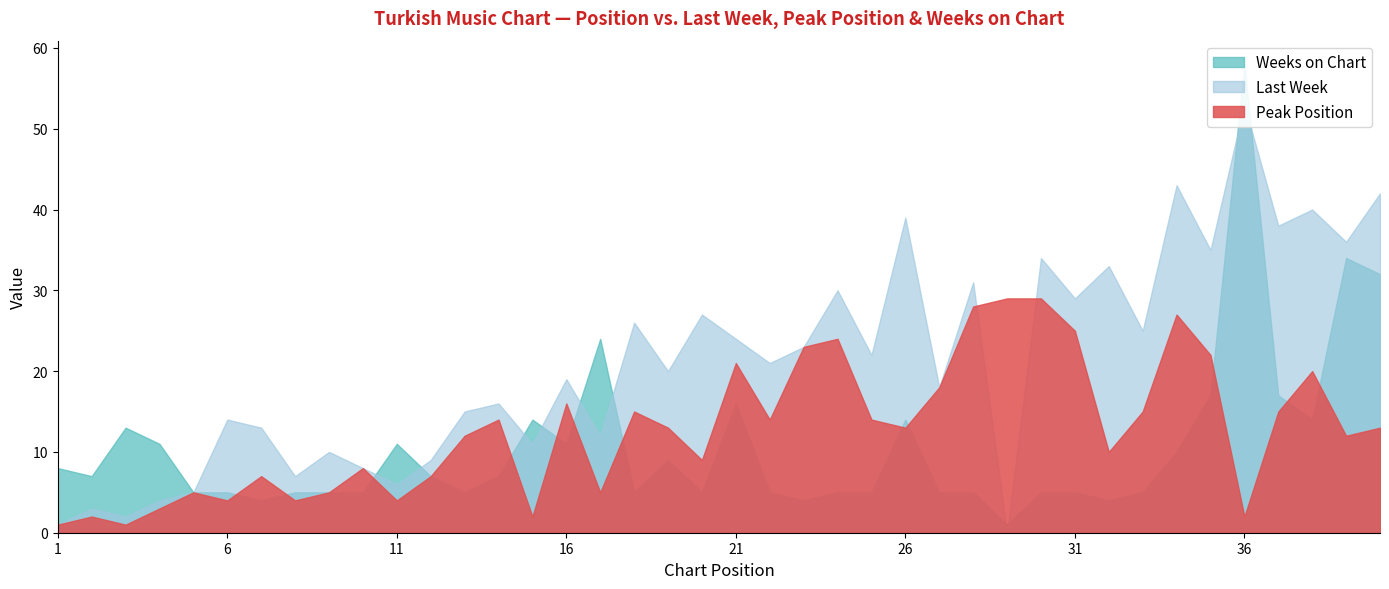

How many times do Weeks on Chart and Peak Position cross each other?

12